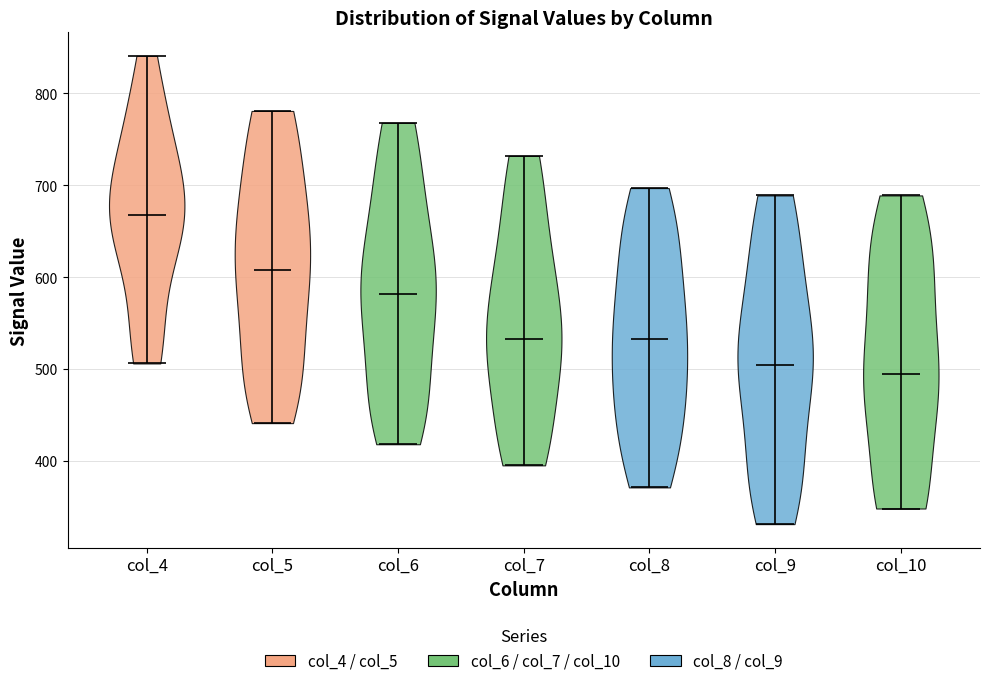

What is the lowest point the violin for col_9 reaches on the y-axis? The values are not printed on the chart, so give them approximately, as read against the axis.

330